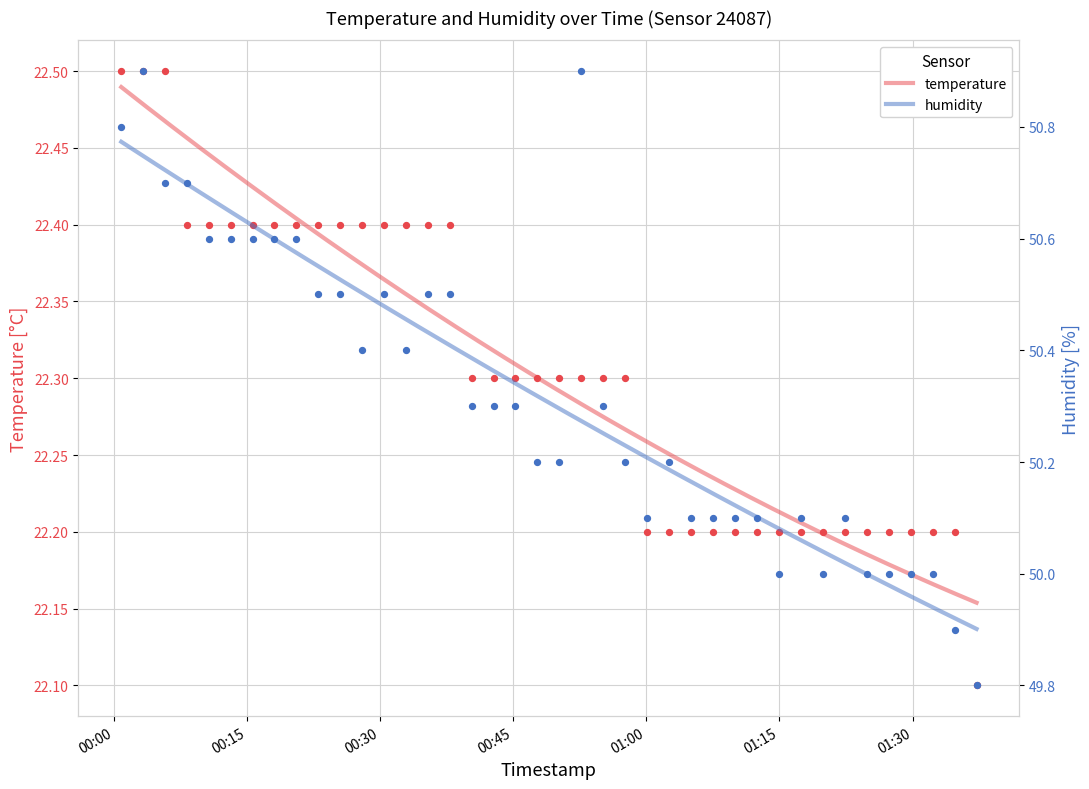

What are all the series names shown in the legend?

temperature, humidity